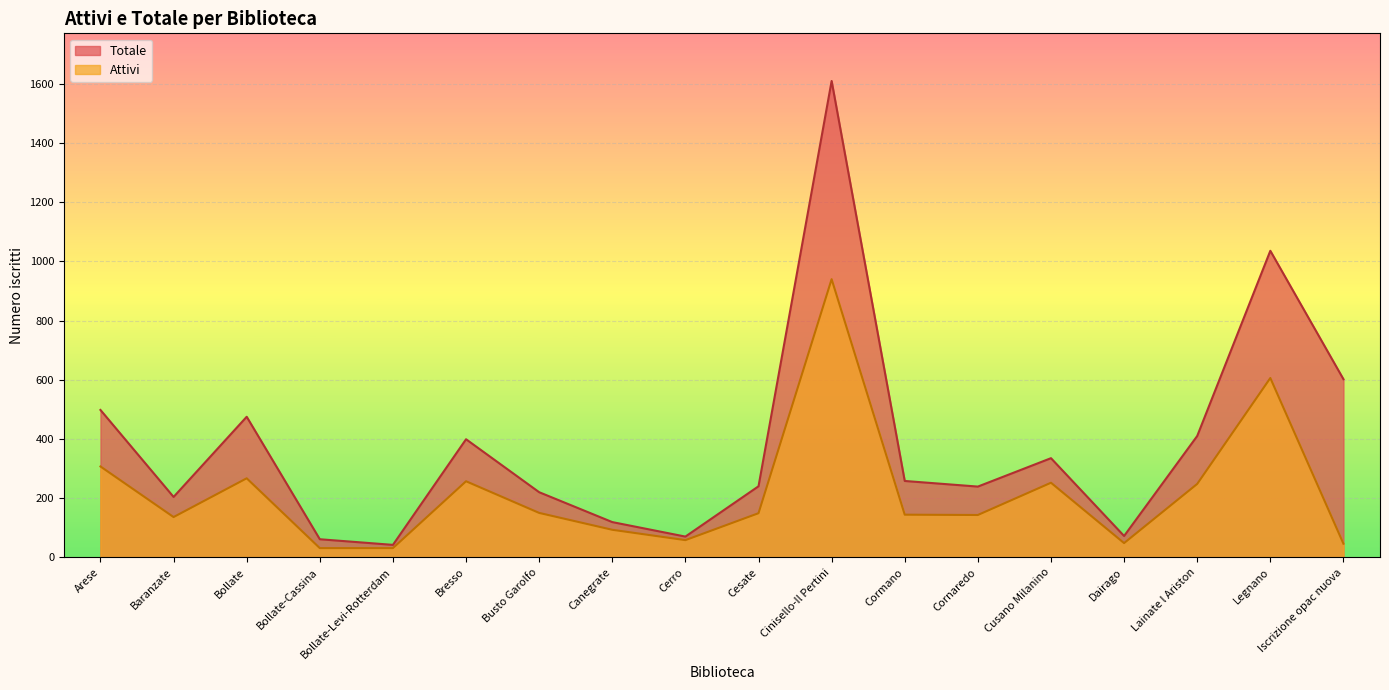

Is it true that Totale equals 335 at Cusano Milanino?

True